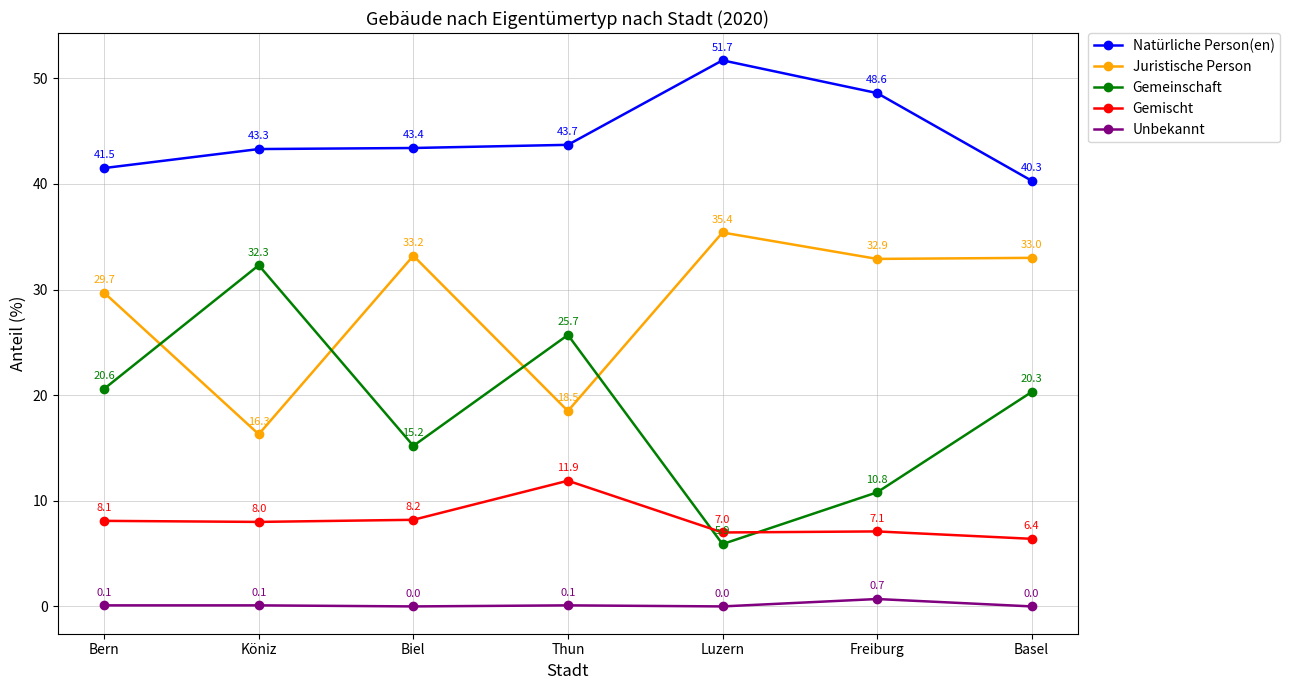

What position from the left is Bern?

1